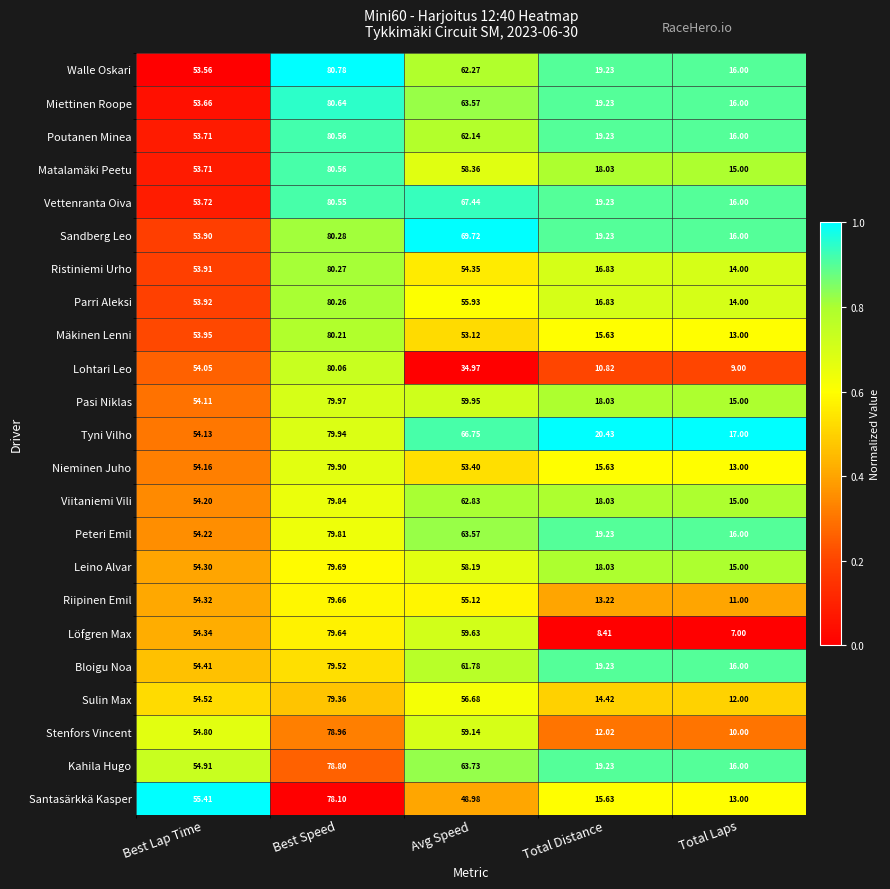

Which category has the lowest value in the Peteri Emil series?

Total Laps